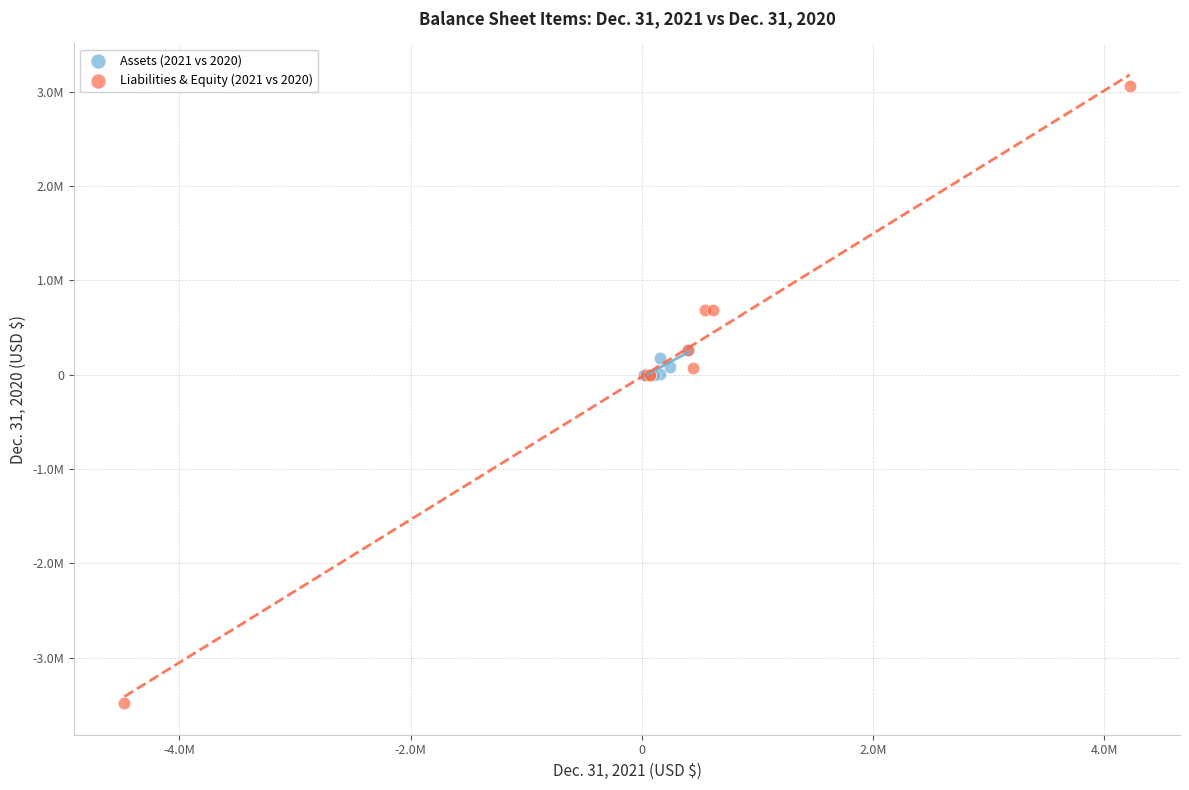

What are all the series names shown in the legend?

Assets (2021 vs 2020), Liabilities & Equity (2021 vs 2020)